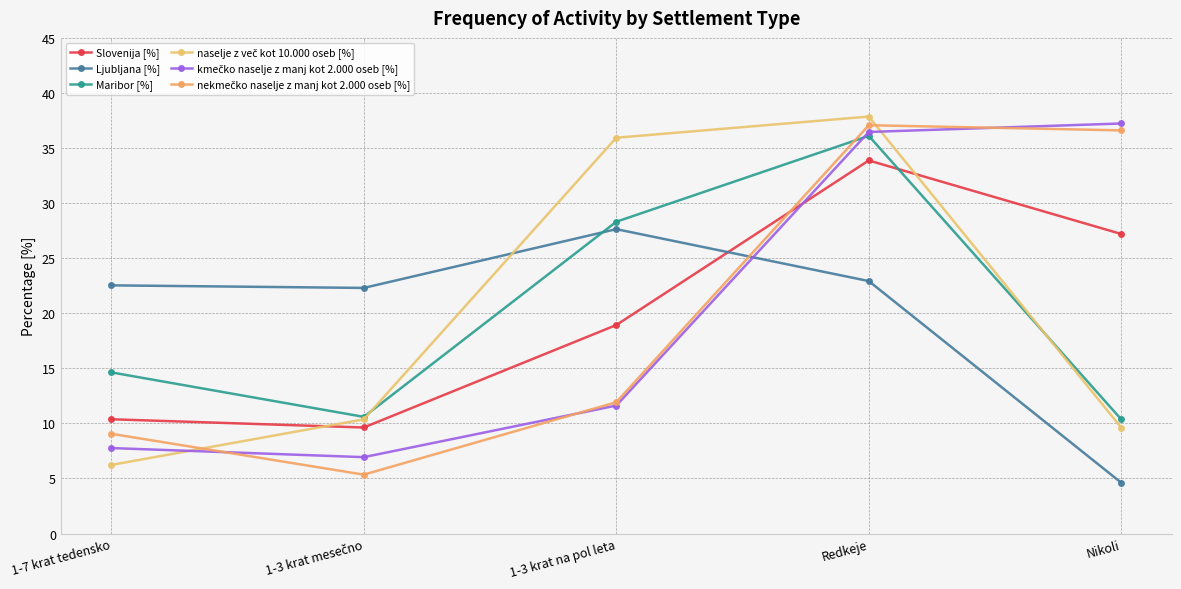

Which has a higher value, 1-3 krat mesečno or 1-3 krat na pol leta?

1-3 krat na pol leta